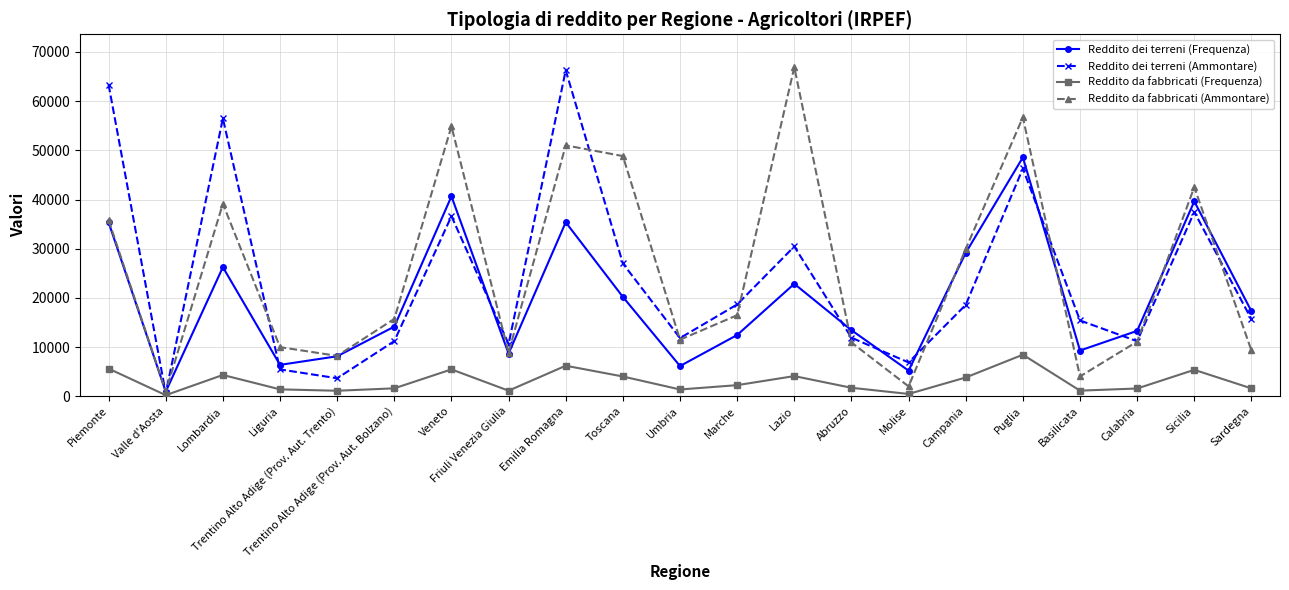

Where does the Reddito da fabbricati (Ammontare) series first go above 15728?

Piemonte